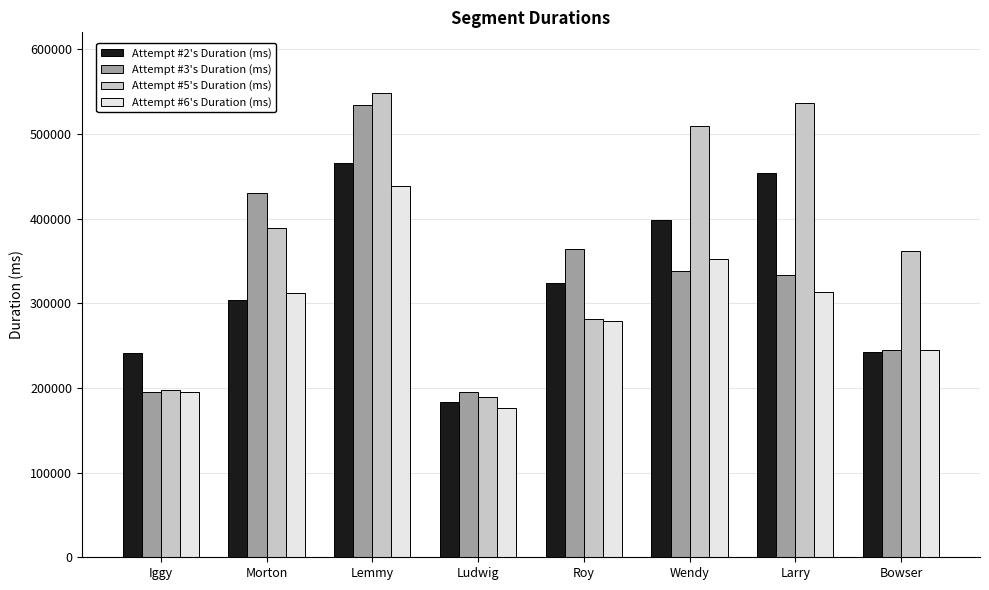

Where does the Attempt #3's Duration (ms) series first go above 338492?

Morton